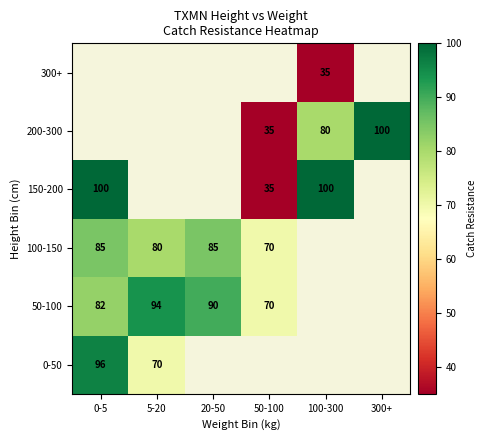

Is the value of 100-150 at 300+ greater than the value of 150-200 at 100-300?

No